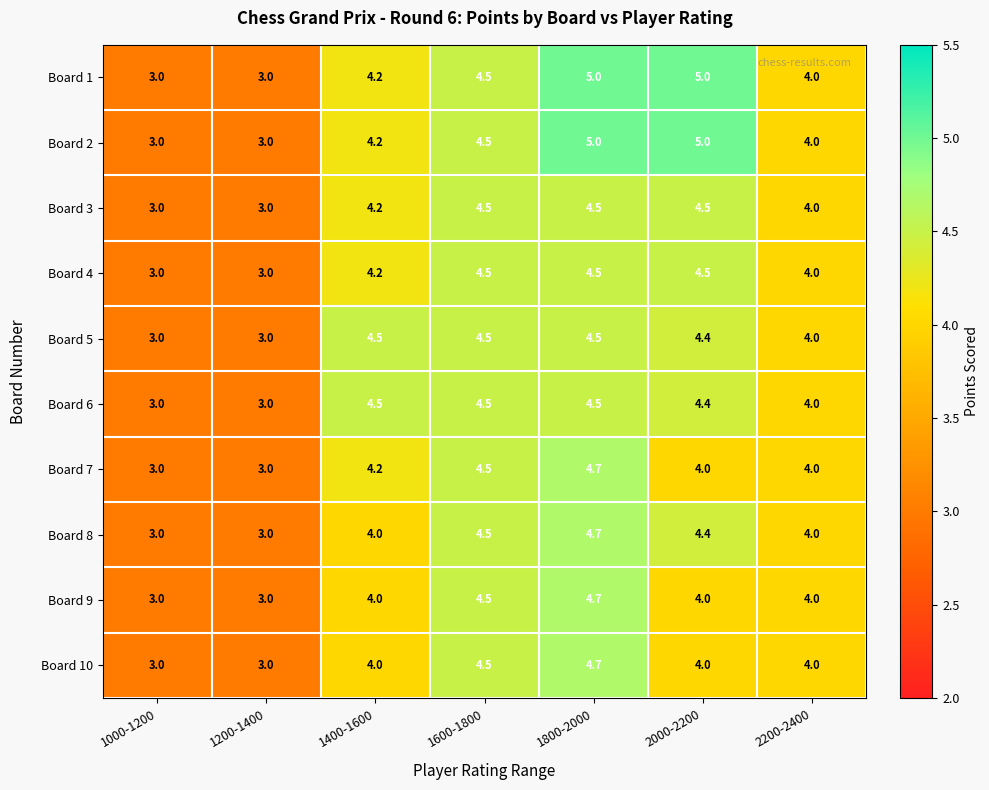

What is the spread (max minus min) of values at 1400-1600?

0.5